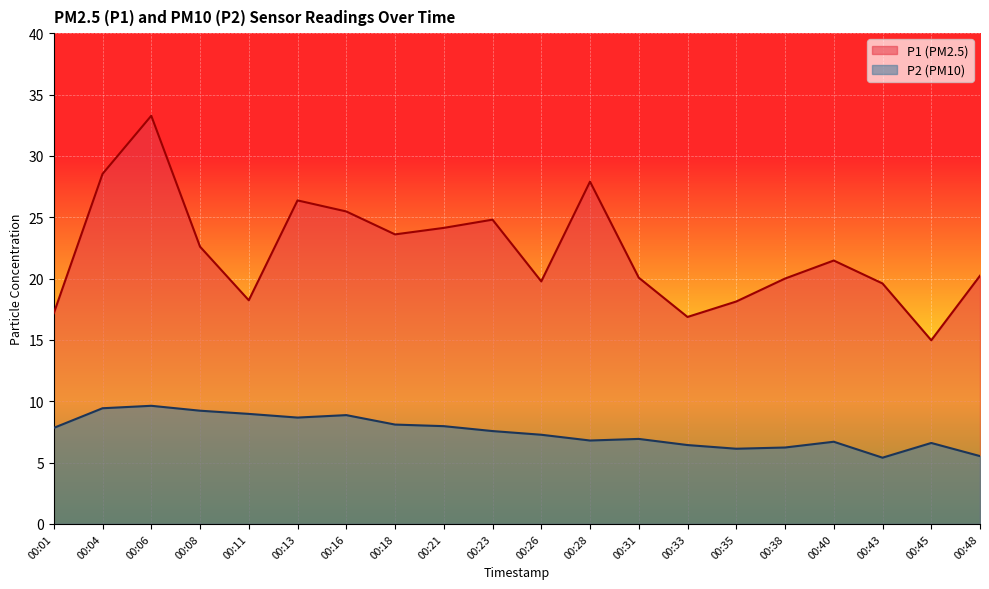

How many distinct data groups are displayed?

2